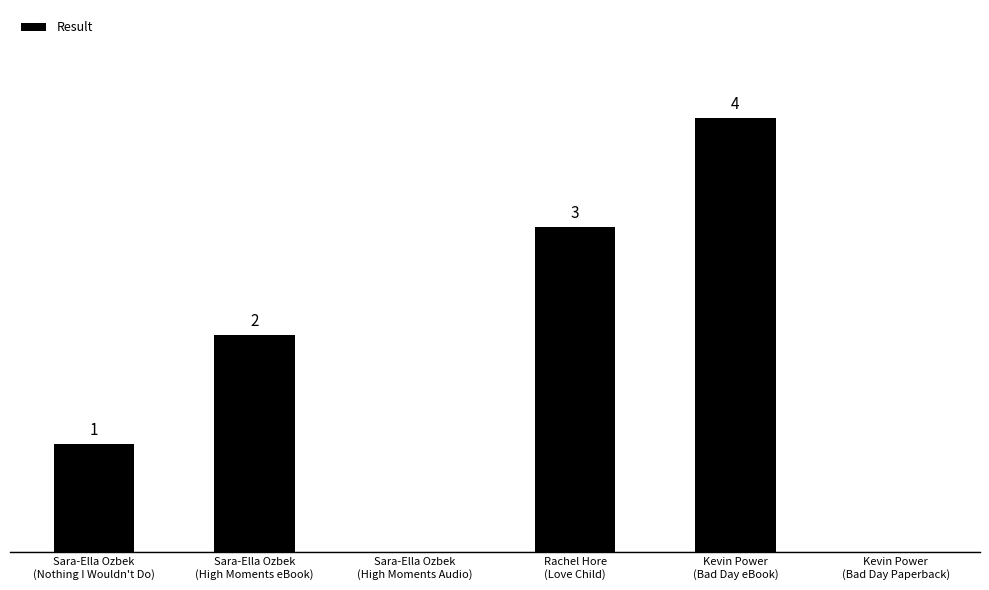

Are the bars grouped side by side (vs. stacked)?

No